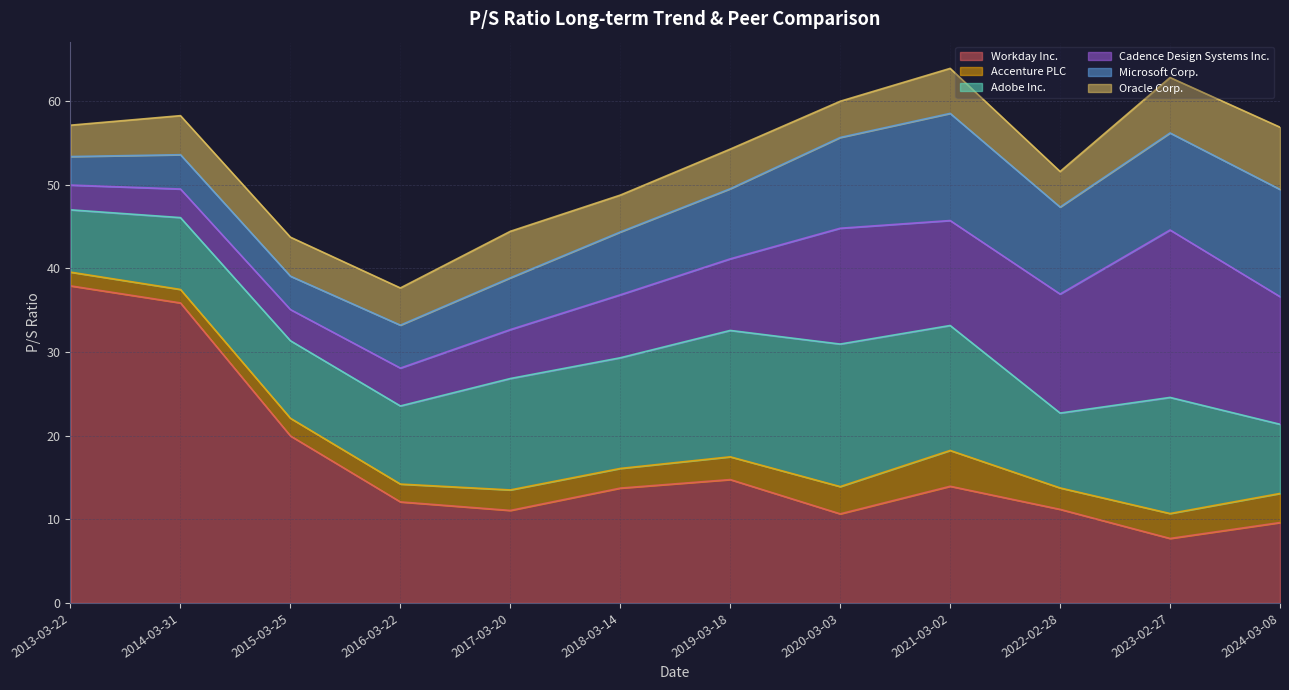

At which category does the chart reach its minimum across all series?

2014-03-31